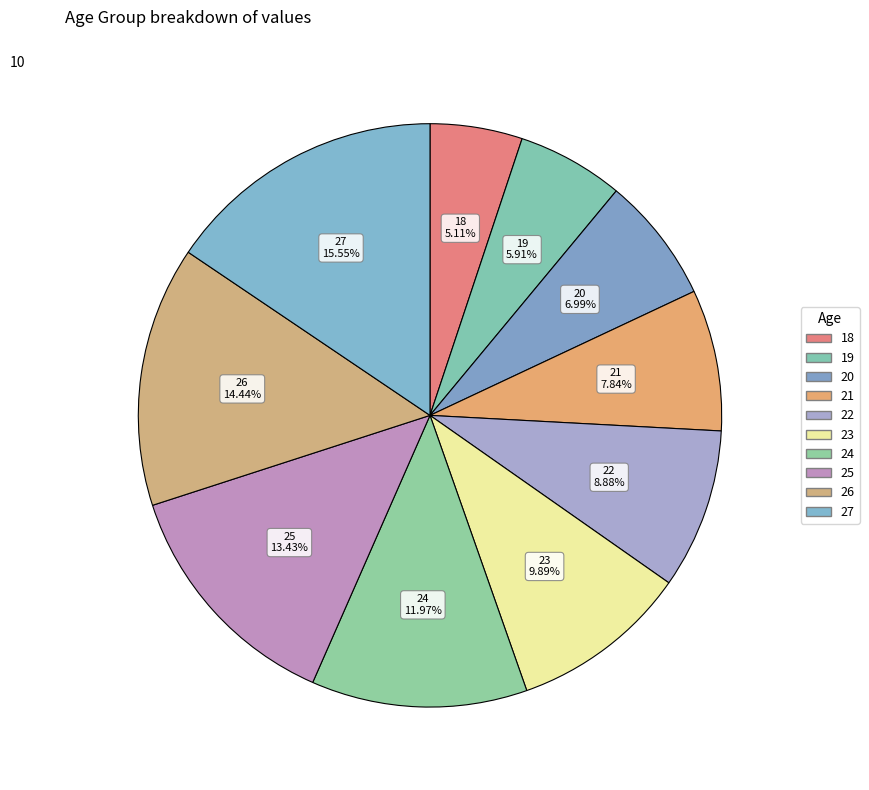

Is 25 the majority of the pie?

No